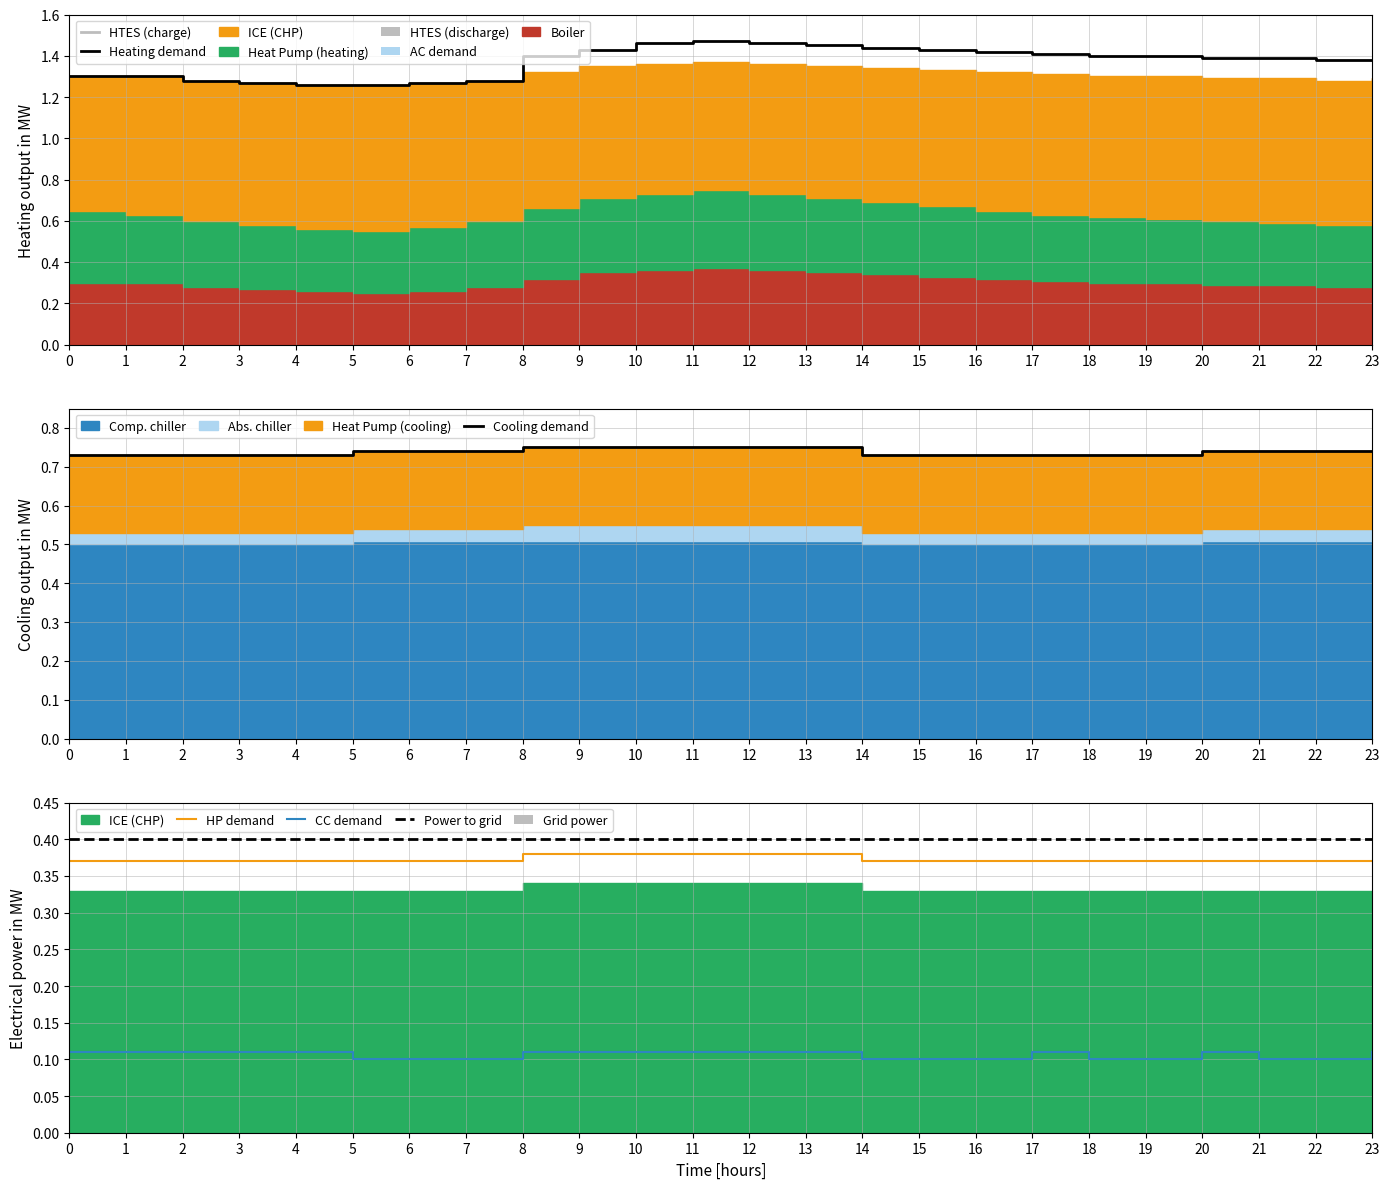

What is the average value of the CC demand series?

0.1